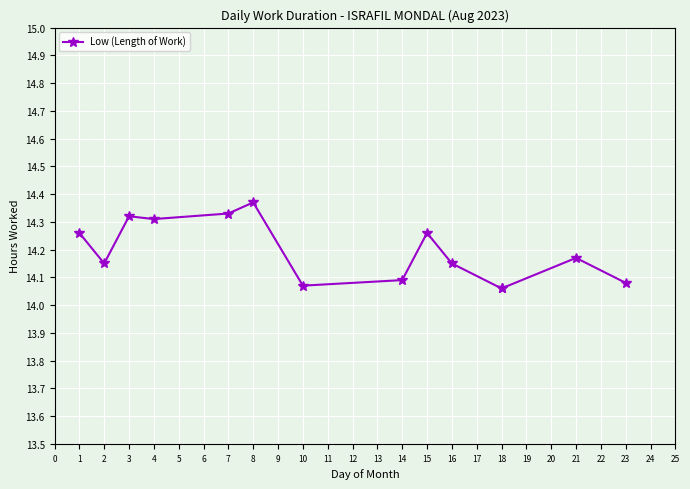

What is the difference between the maximum and minimum values?

0.3